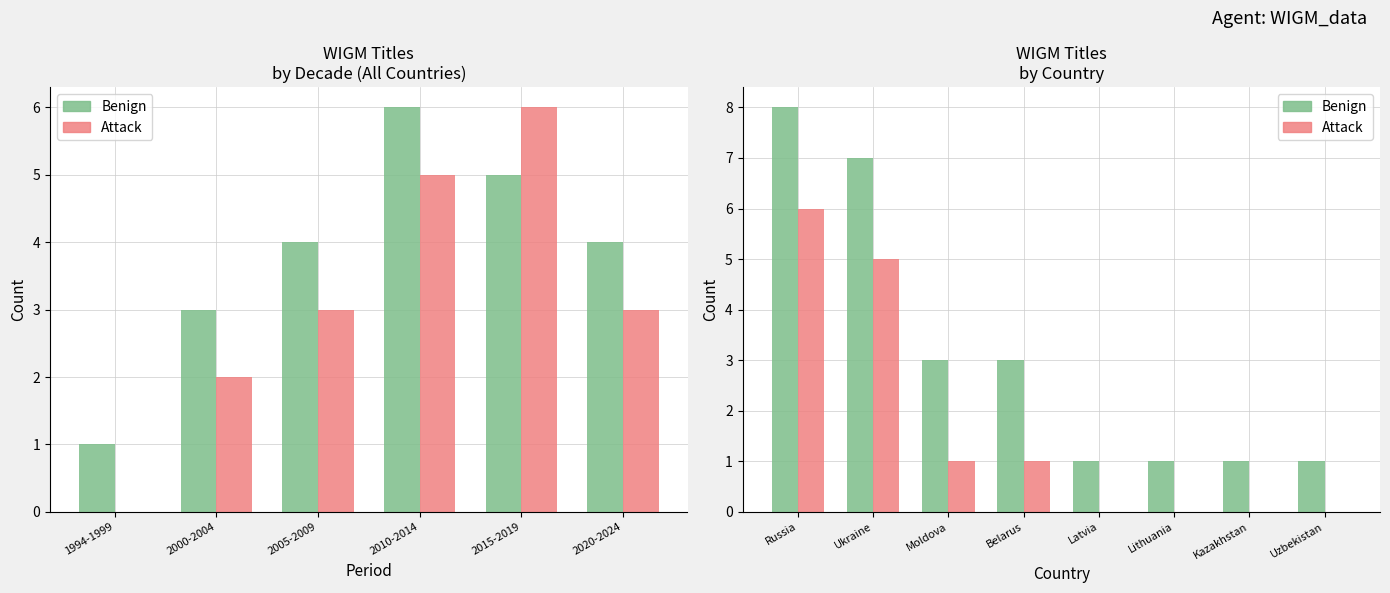

How many distinct data groups are displayed?

2